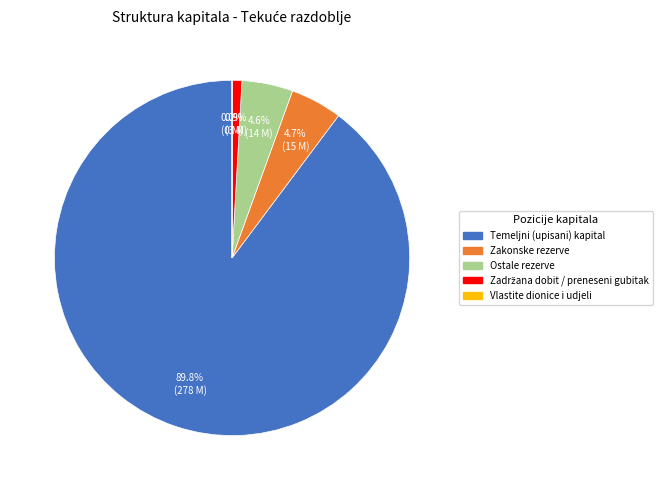

To the nearest percent, what is the average slice percentage?

20%